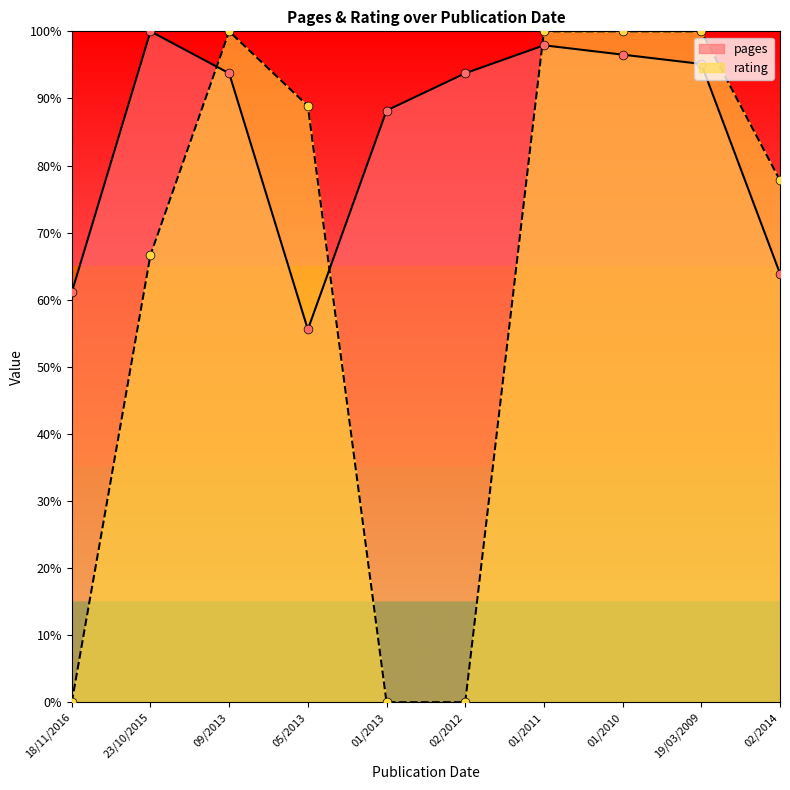

At which category is the sum across all series the highest?

01/2011